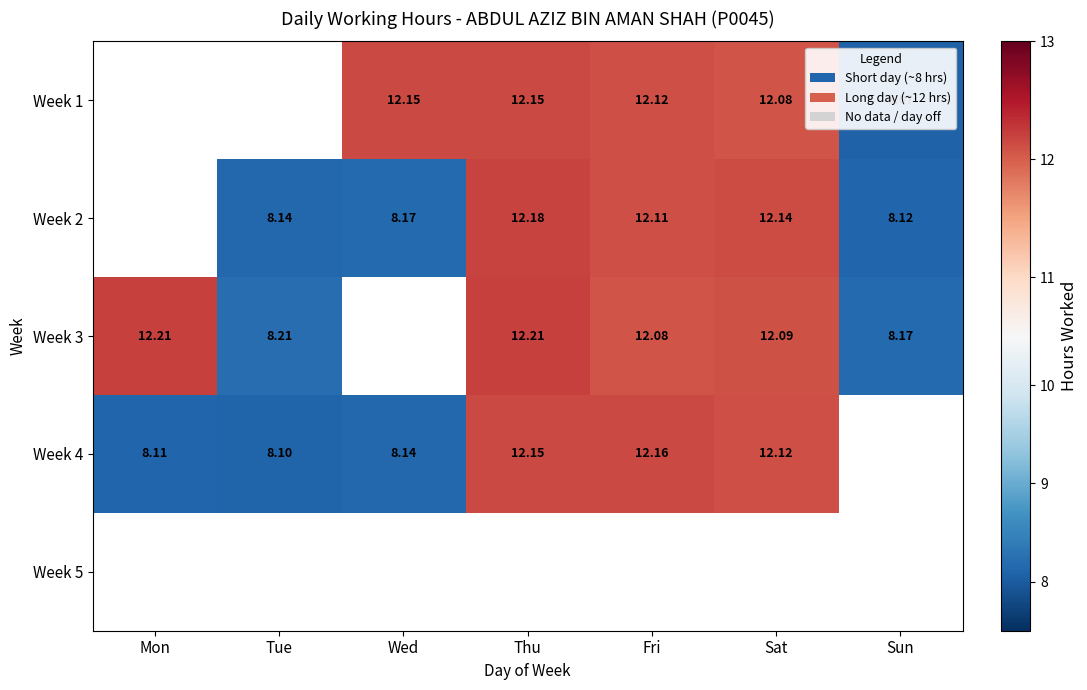

The Week 3 series shows 12.0 at Sun. True or false?

False